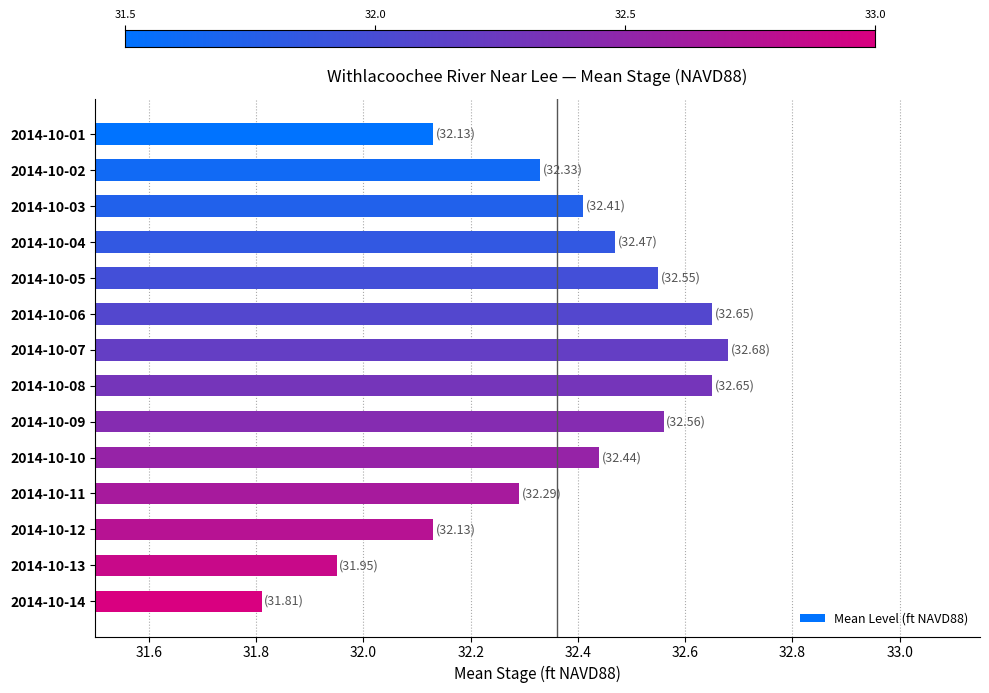

What is the sum of all values?

453.1